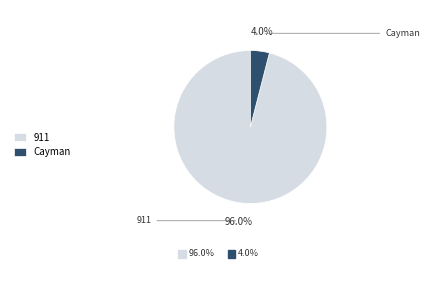

Is it true that Cayman is 4% of the pie?

True